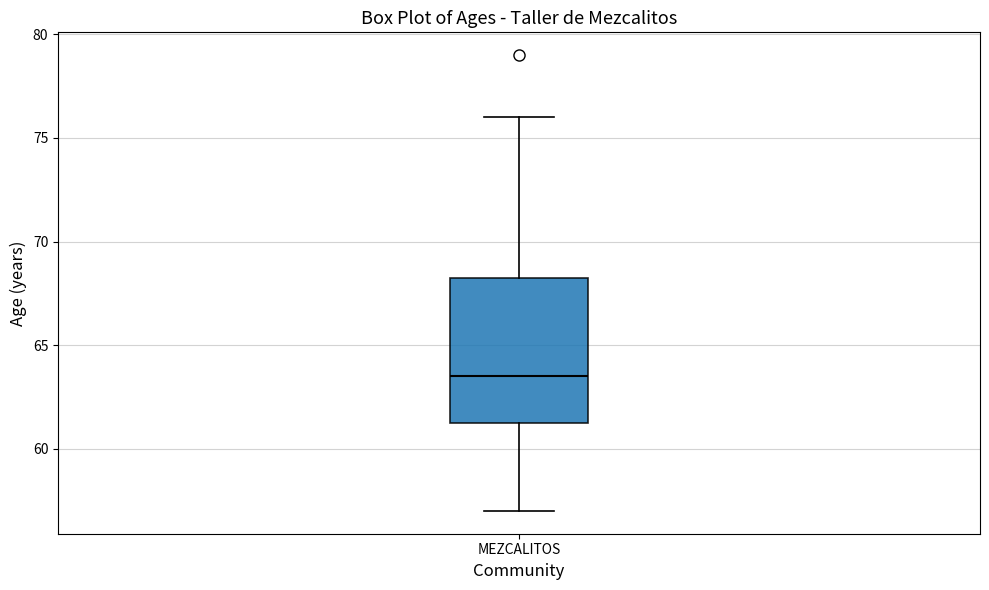

Where does the lower whisker of the box for MEZCALITOS end on the y-axis? The values are not printed on the chart, so give them approximately, as read against the axis.

57.0